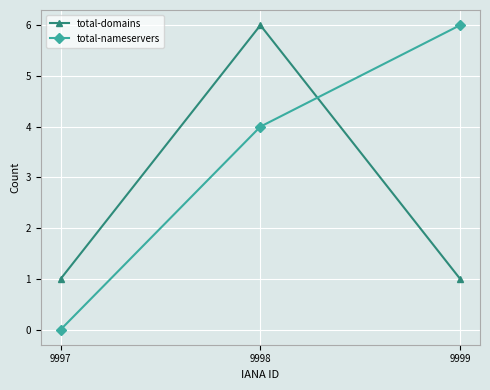

What is the difference between the highest and lowest values at 9999?

5